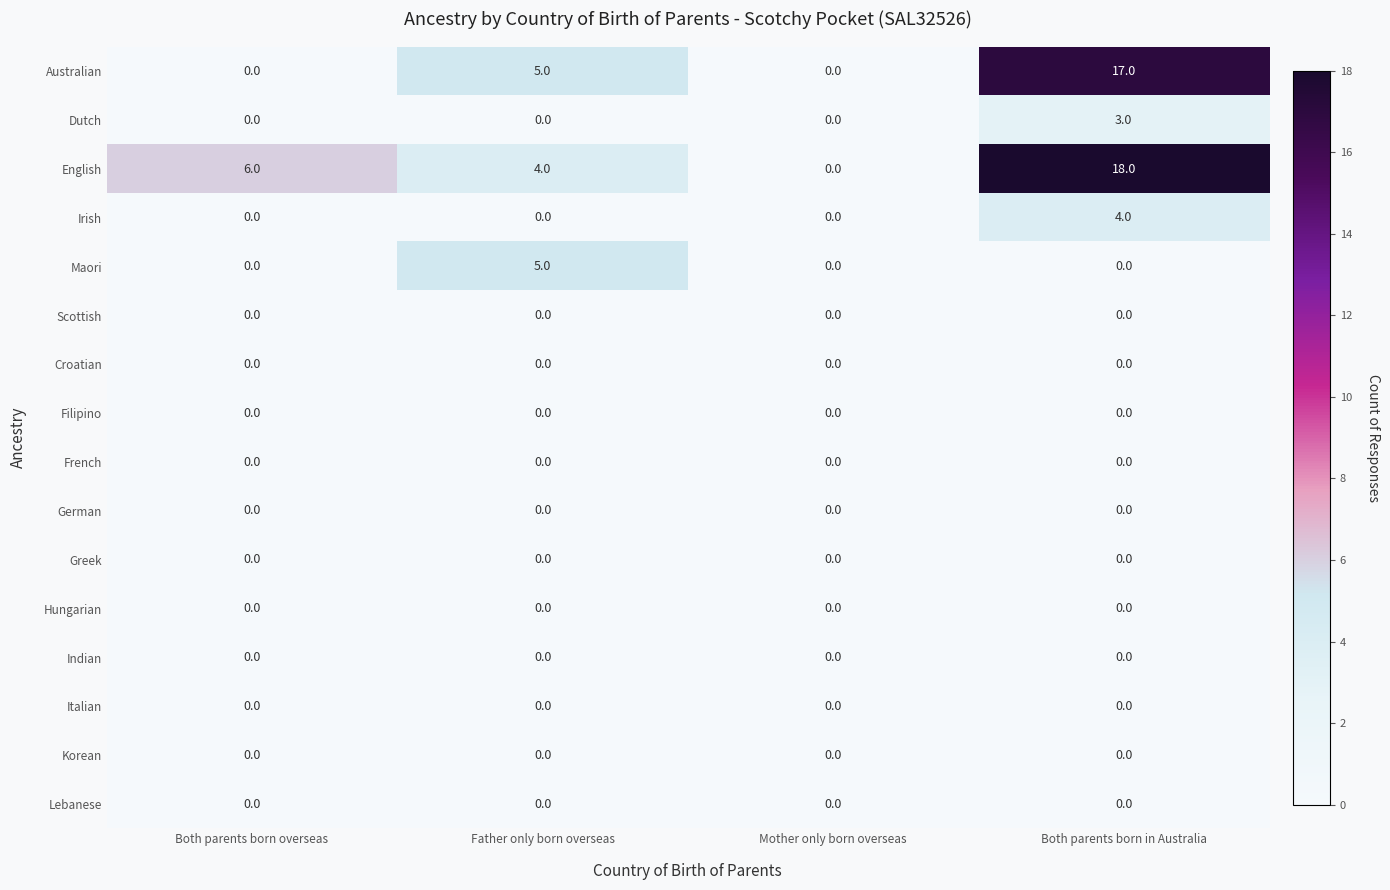

How many data points does each series have?

4